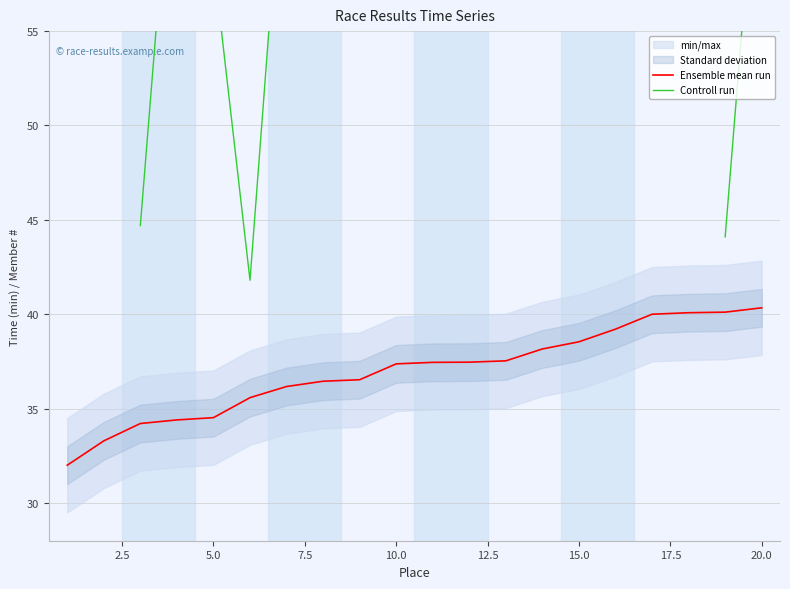

Where does the Ensemble mean run series first go above 37?

10.0